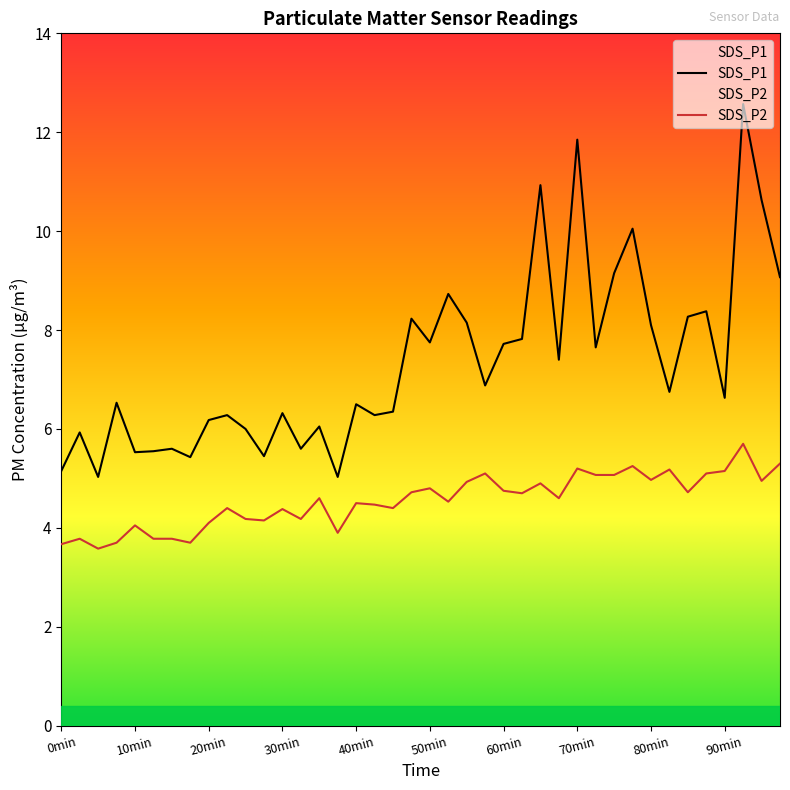

True or false: SDS_P2 has a value of 6.0 at 60min.

False